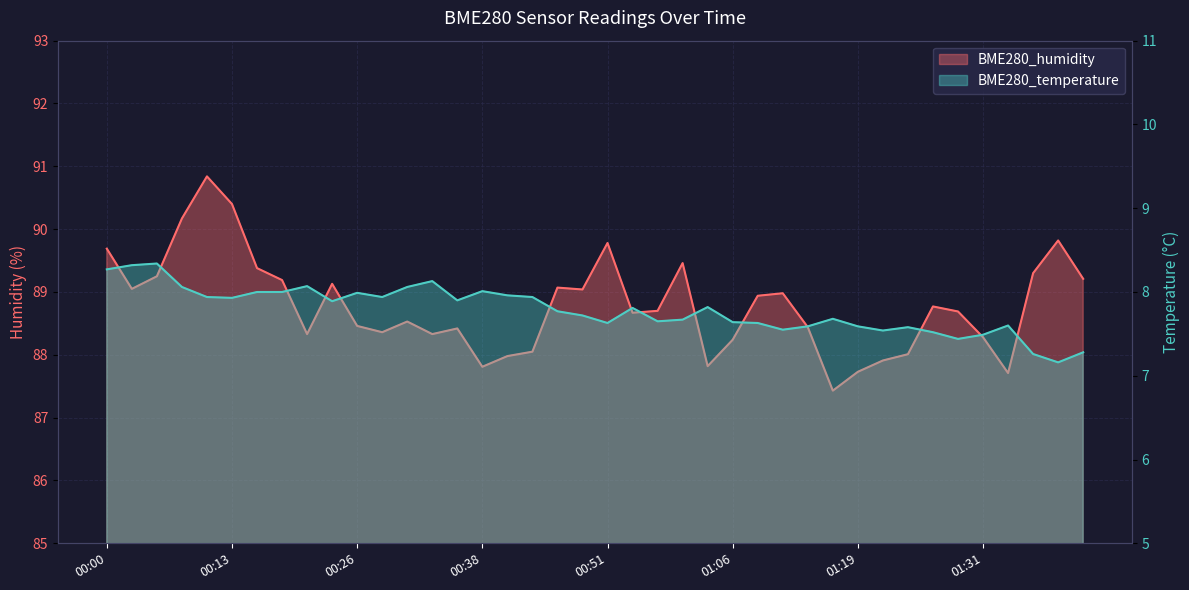

What is the label of the 18th point from the right?

00:56